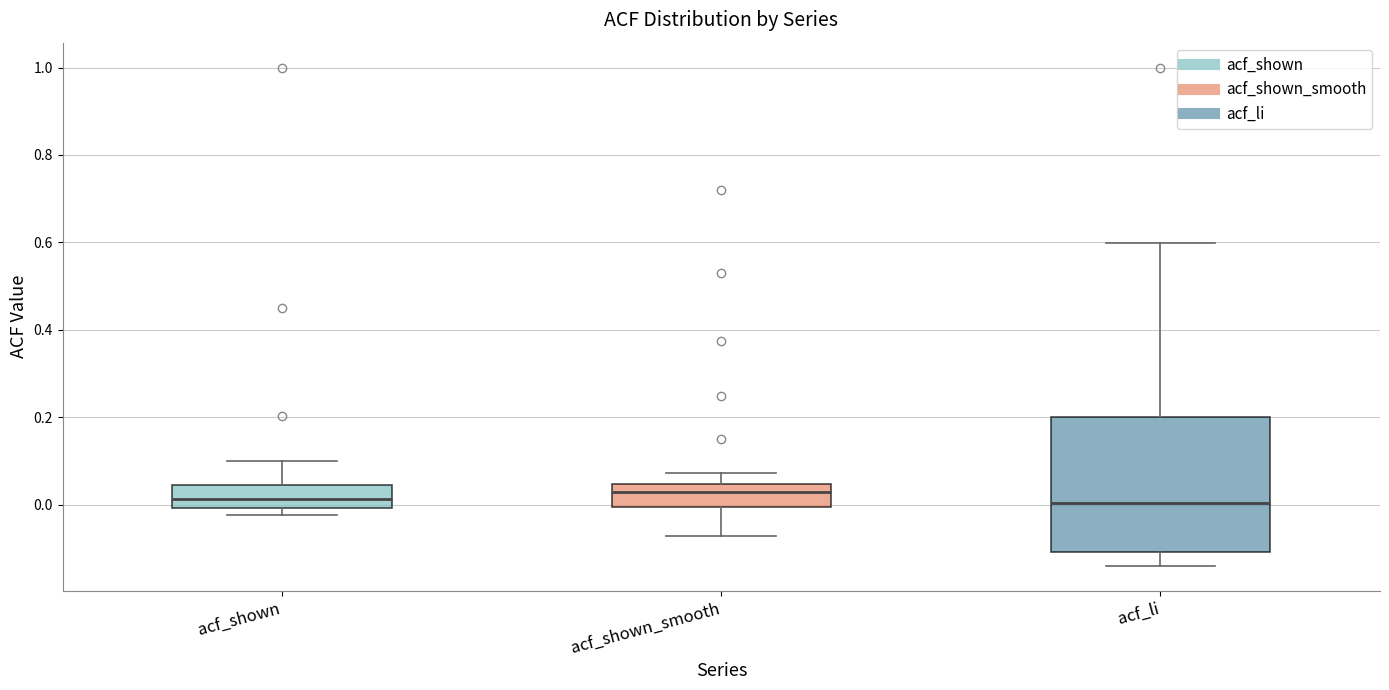

Comparing the boxes themselves (not the whiskers), which one is the tallest?

acf_li